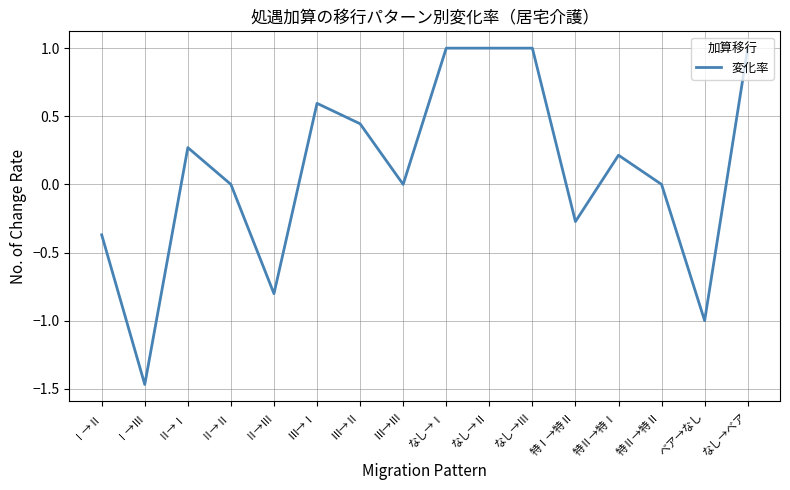

What is the difference between the values at なし→Ⅲ and Ⅱ→Ⅰ?

0.7